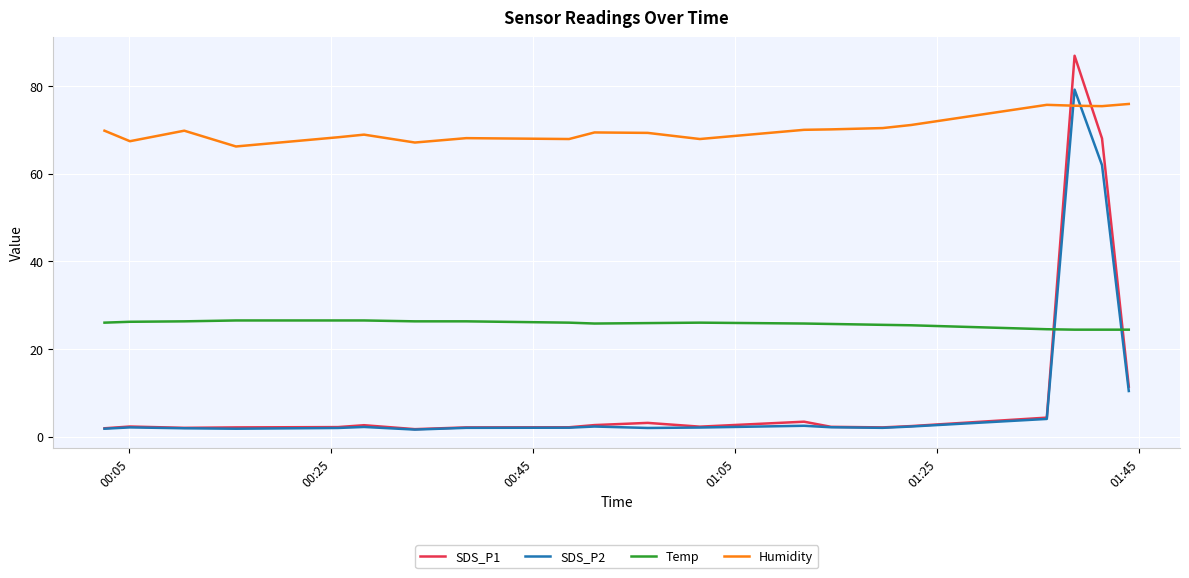

What is the sum of all Humidity values?

1404.2